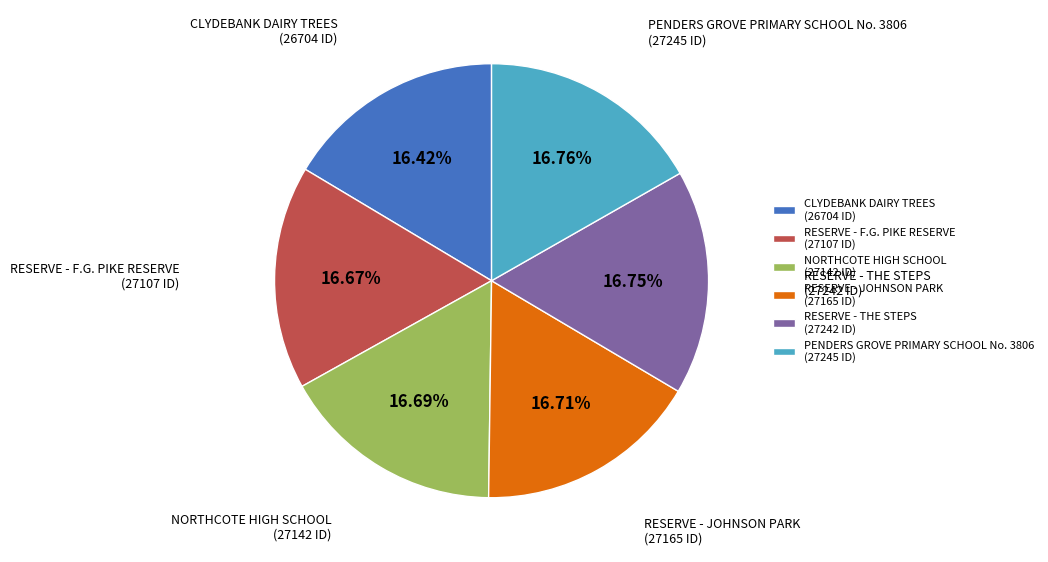

Is there a majority slice in this chart?

No